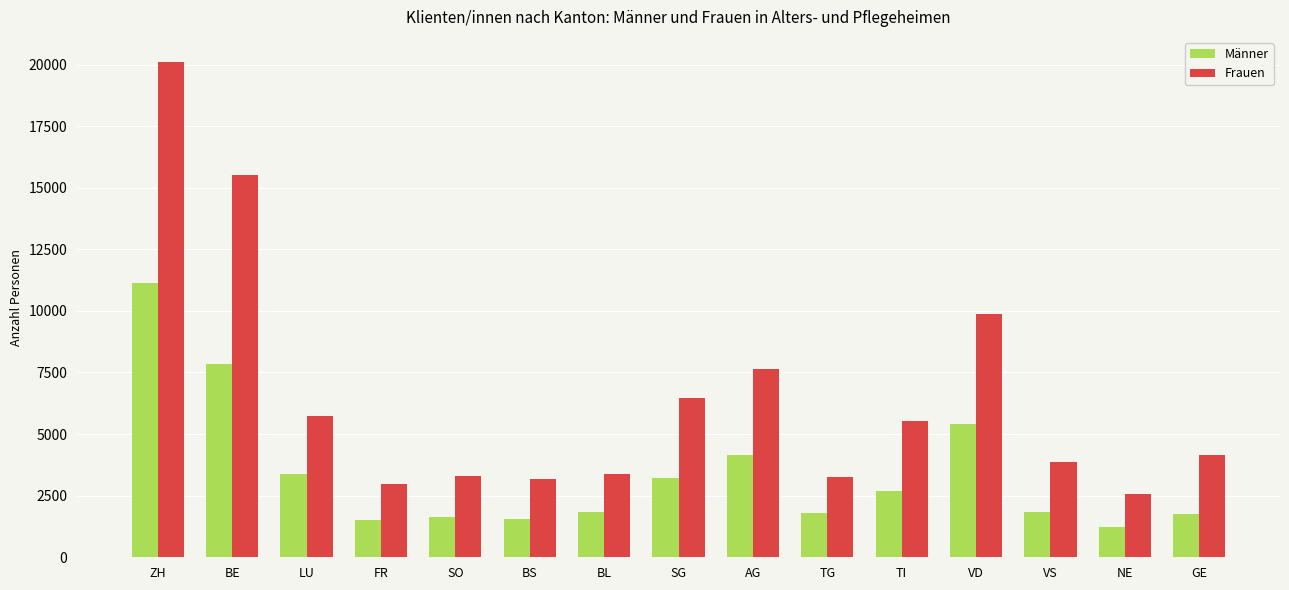

The value of Männer at VD is 1291. True or false?

False